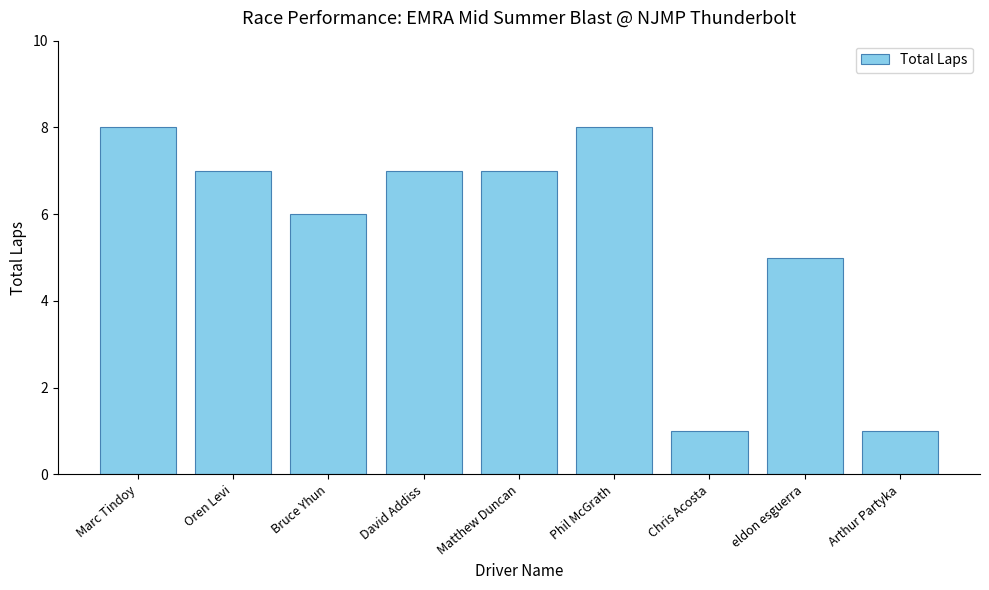

What is the label of the 9th bar from the left?

Arthur Partyka